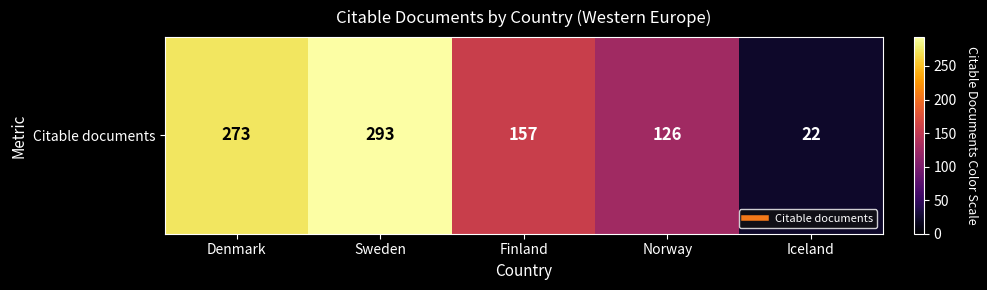

List the labels in order of value, largest first.

Sweden, Denmark, Finland, Norway, Iceland